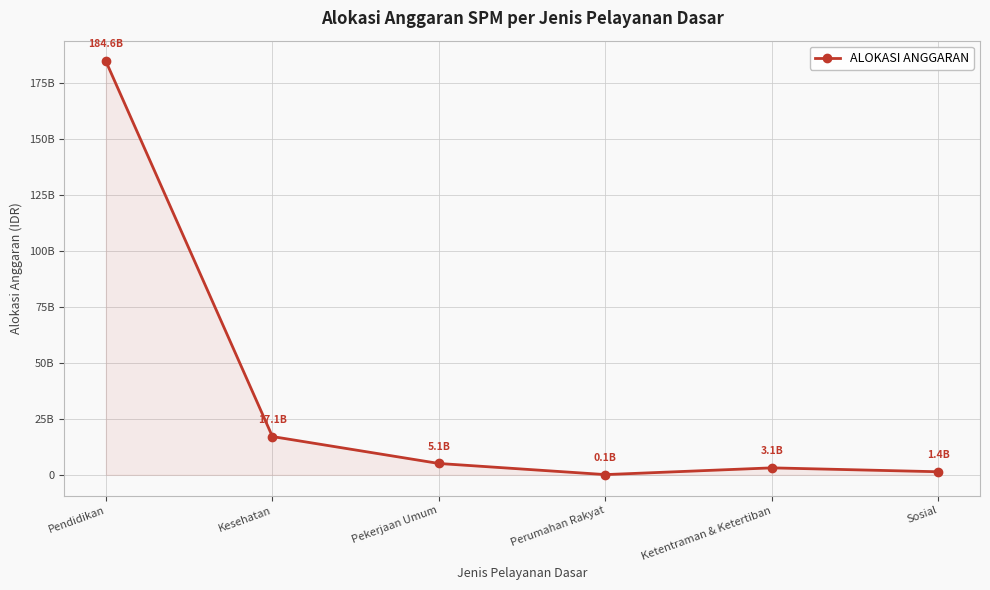

Does the chart have visible grid lines?

Yes